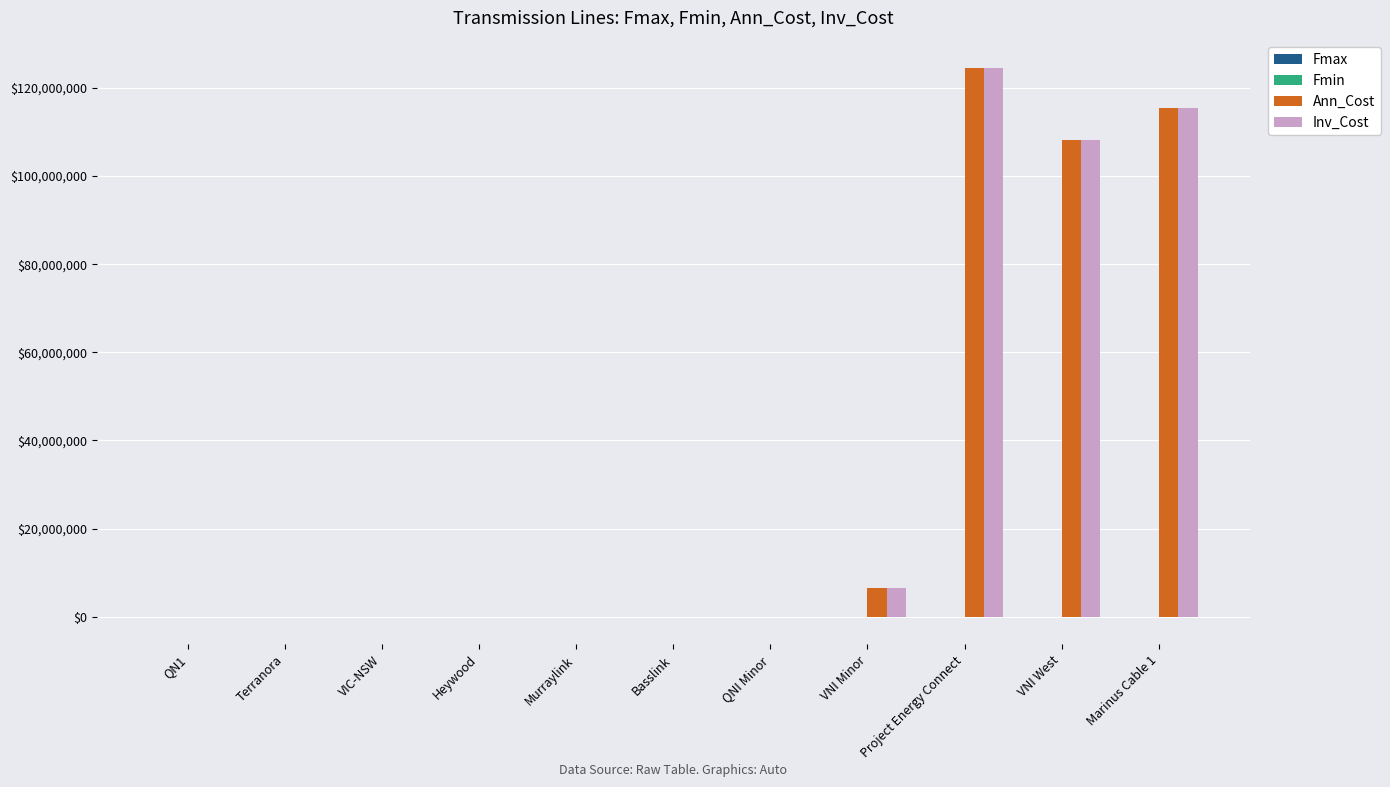

At which category is the sum across all series the highest?

Project Energy Connect